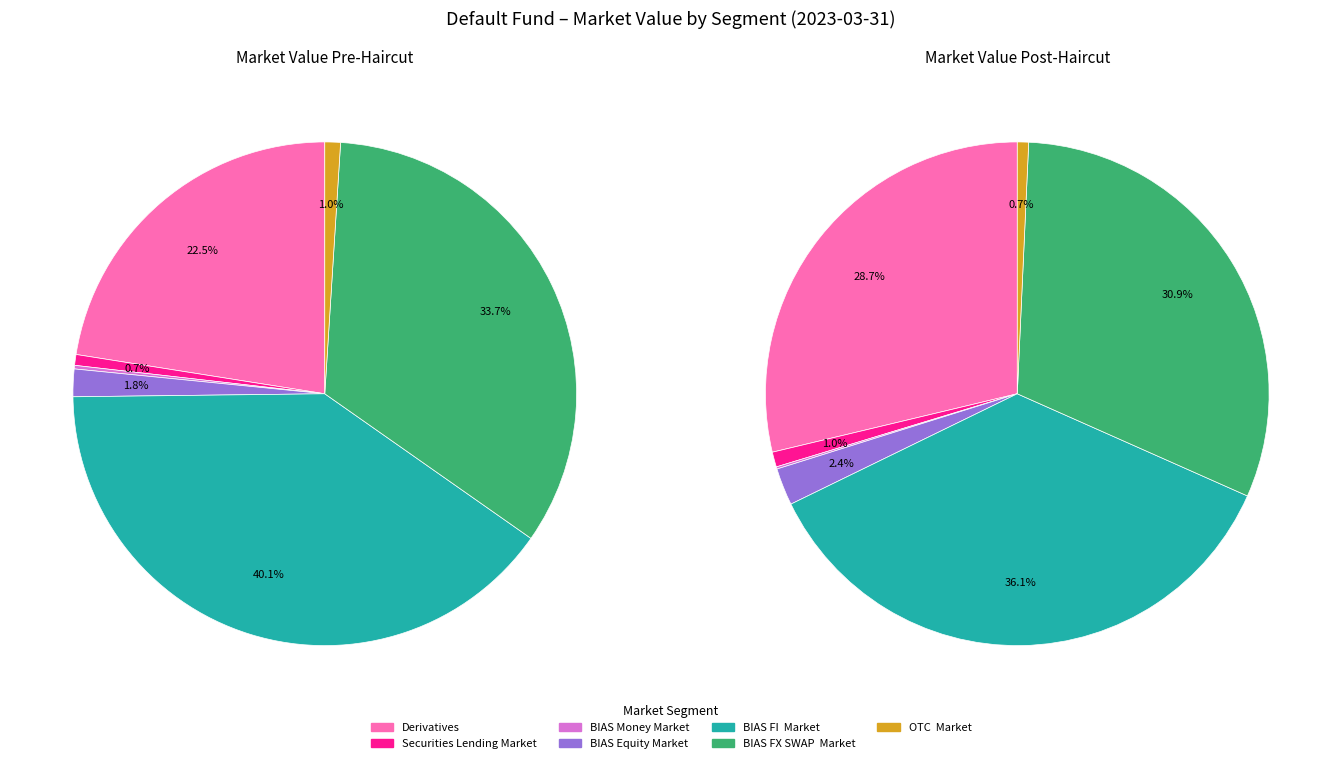

What portion of the pie excludes 4?

59.9%